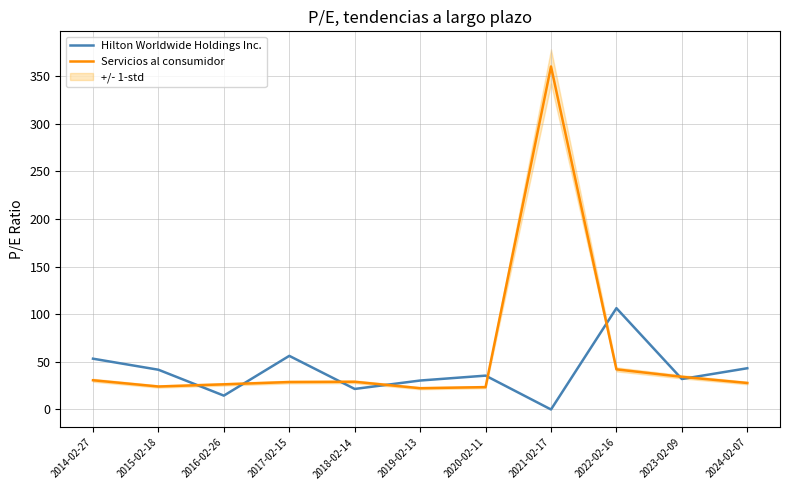

What is the label of the 7th point from the right?

2018-02-14